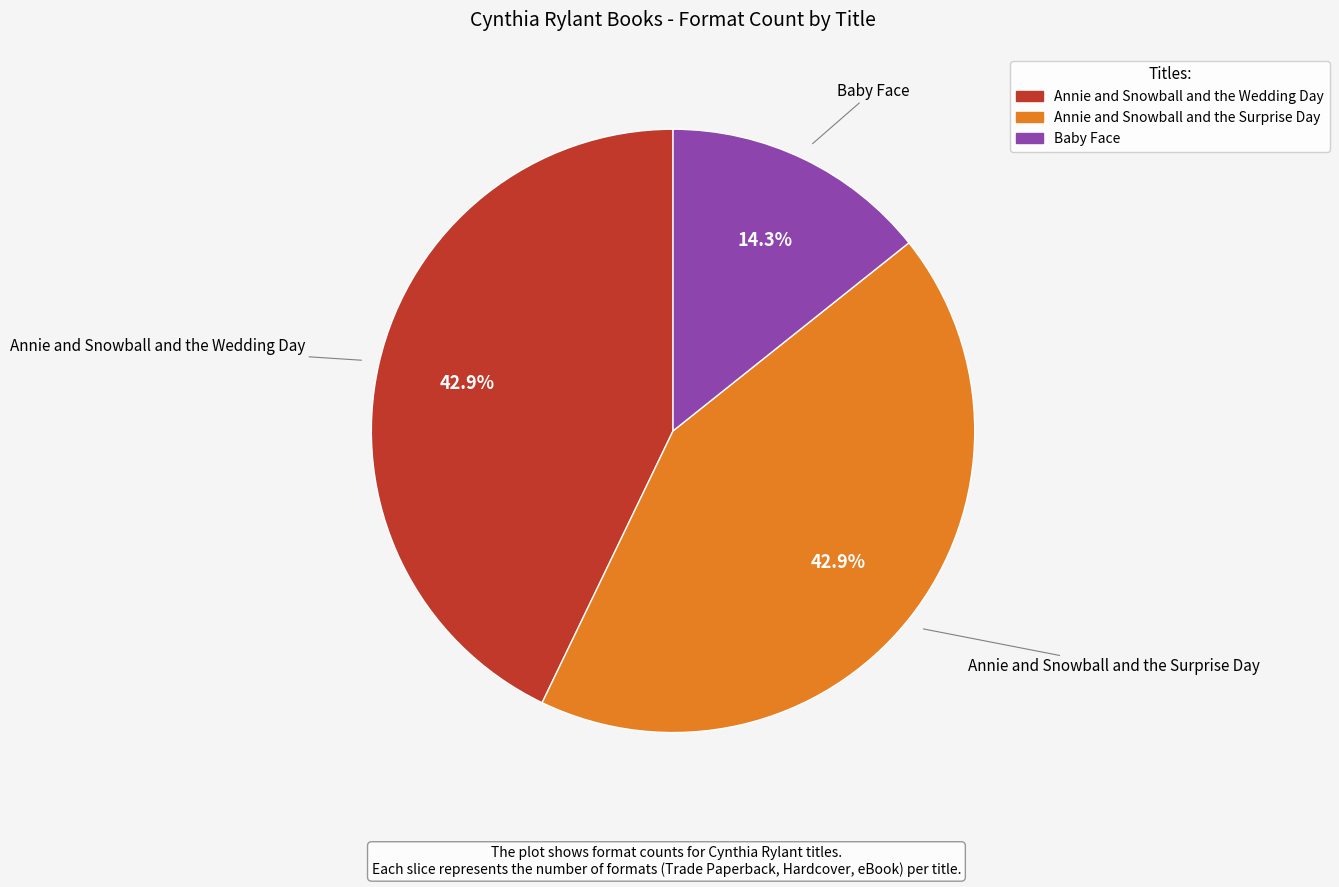

To the nearest percent, what is the combined percentage of Baby Face and Annie and Snowball and the Surprise Day?

57%